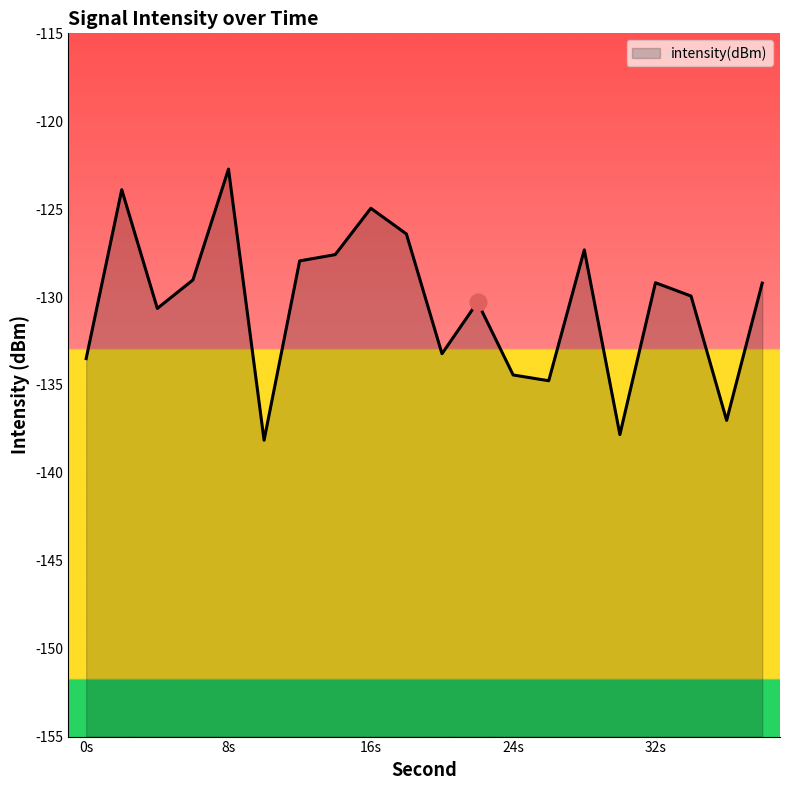

Read the value at 10.

-138.1